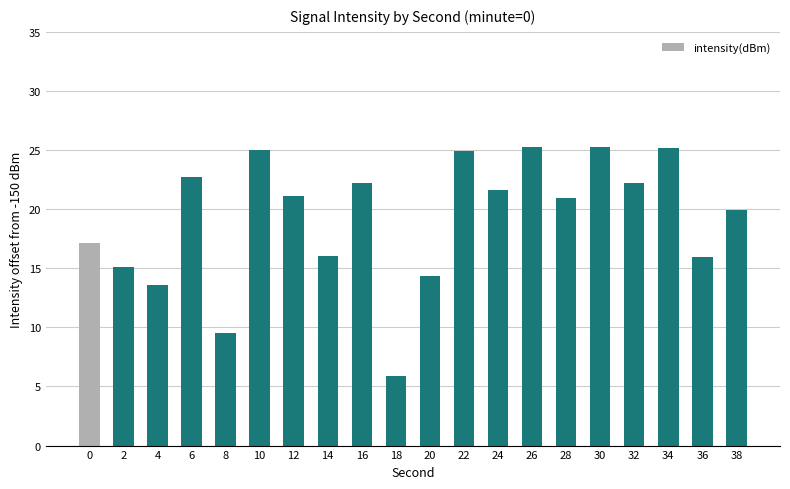

What is the value of the 5th bar from the left?

9.5